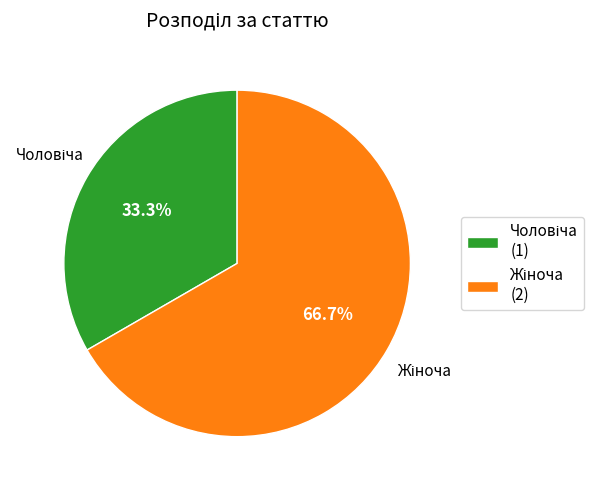

Does any single category account for the majority?

Yes